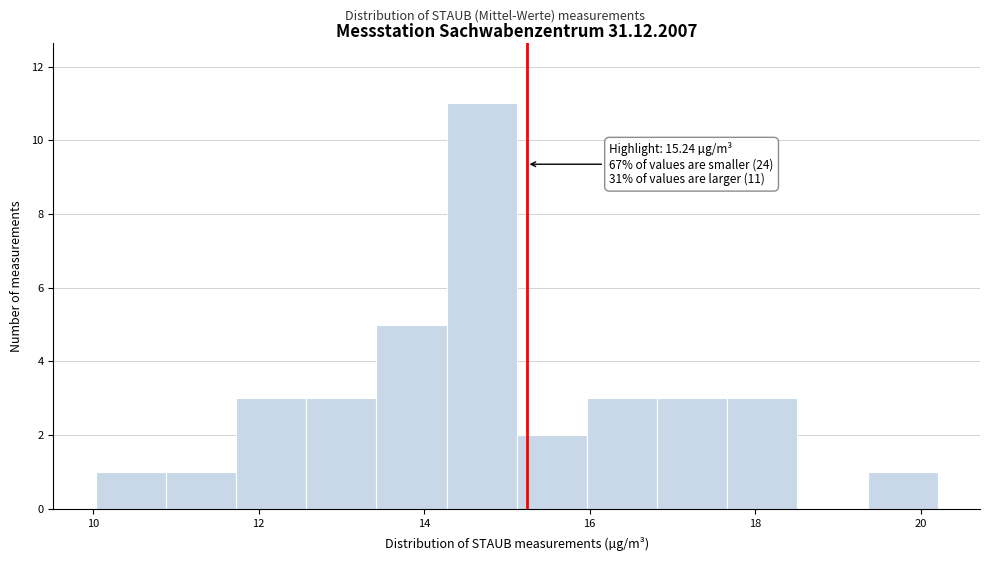

Which range on the x-axis has the tallest bar?

14.2 to 15.2